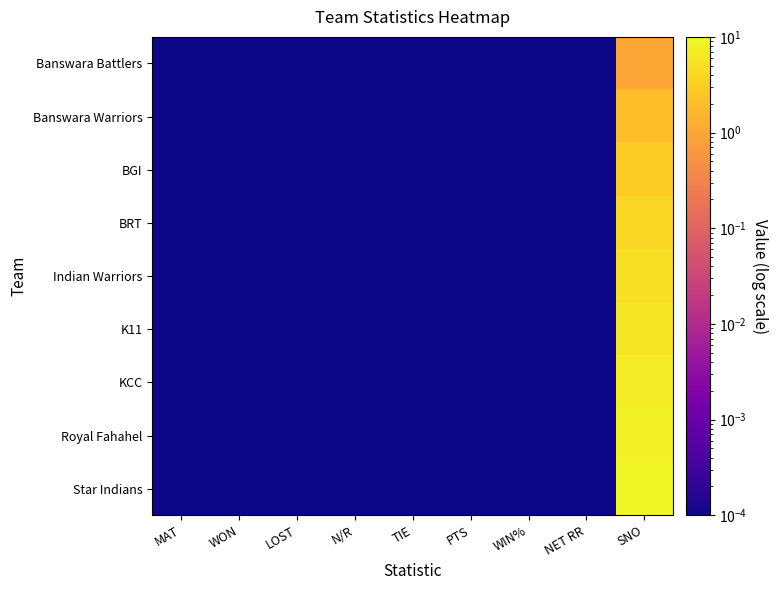

Between MAT and N/R, which series saw the biggest shift?

Banswara Battlers